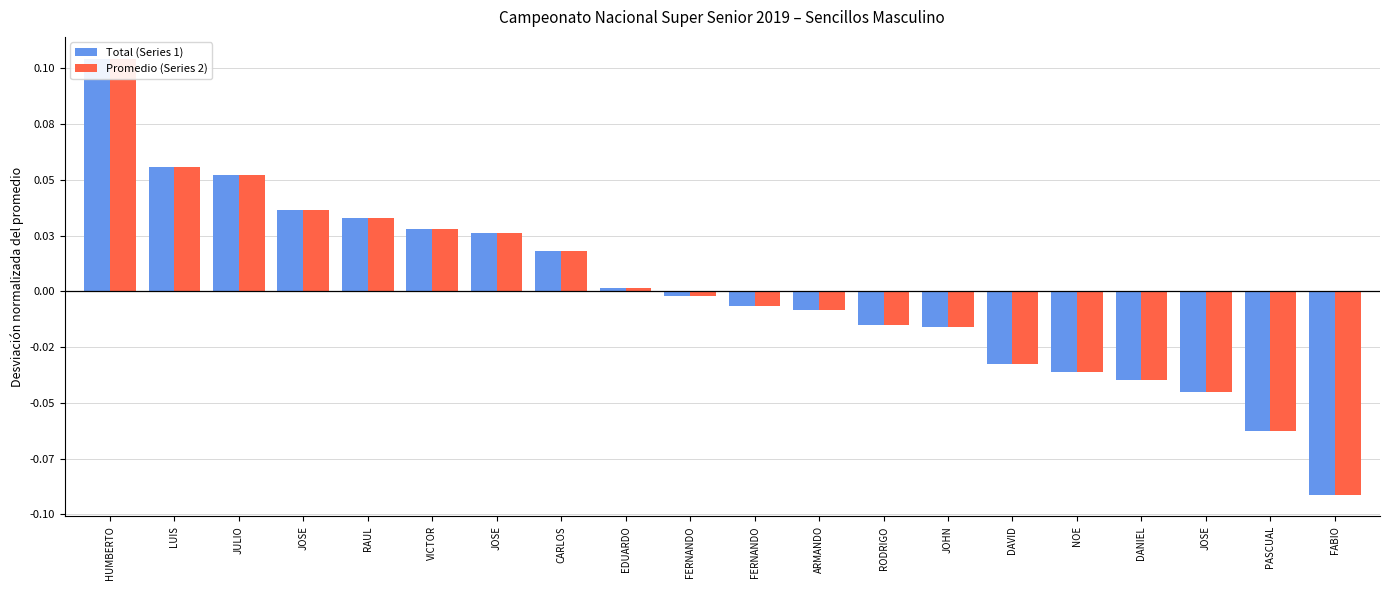

What is the maximum value for Total (Series 1)?

0.1